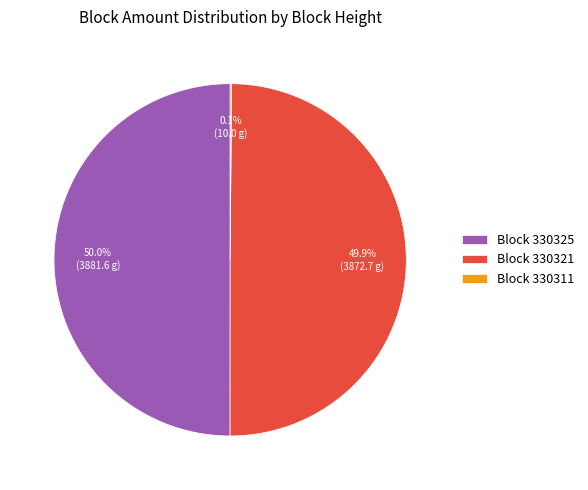

Do Block 330325 and Block 330321 together represent more than half of the pie?

Yes